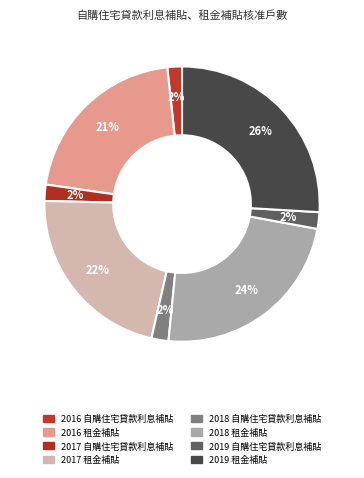

What is the total percentage of 2018 自購住宅貸款利息補貼 and 2019 租金補貼?

27.9%